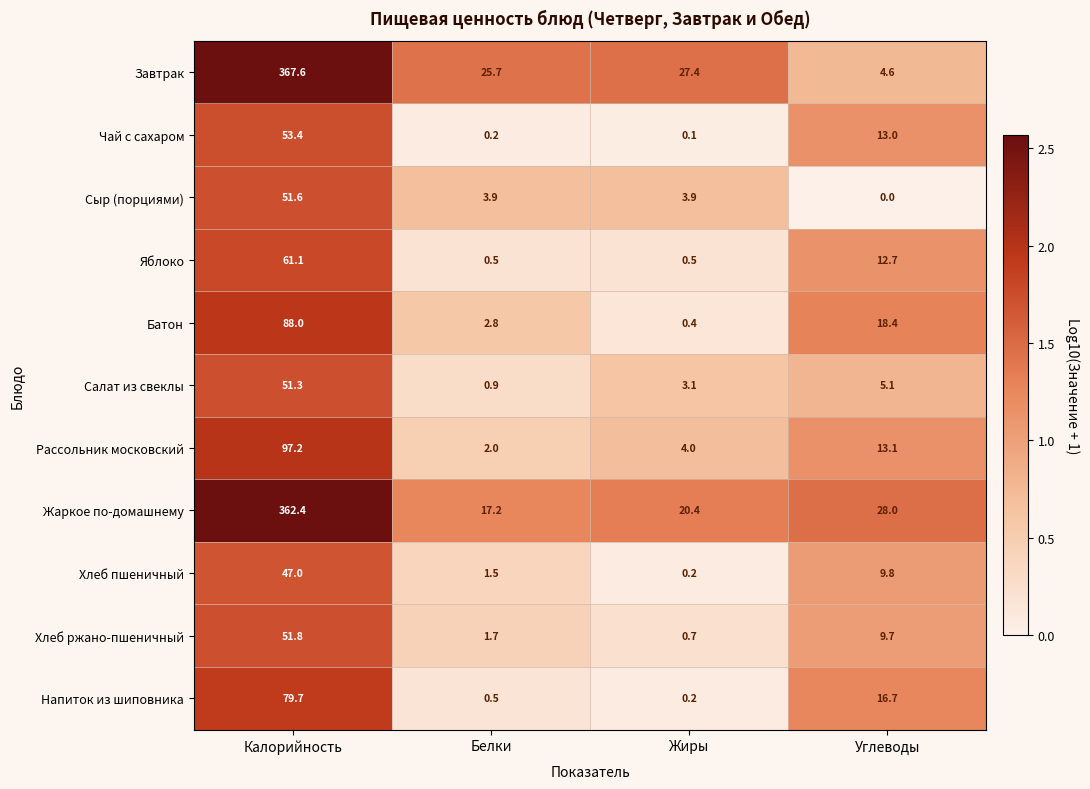

What is the spread (max minus min) of values at Углеводы?

28.0